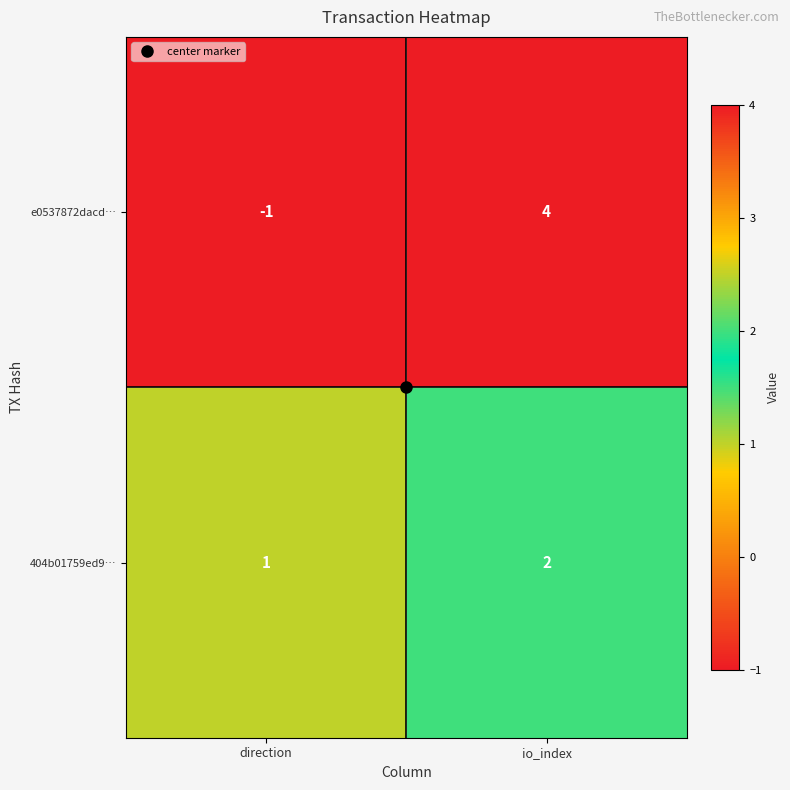

List the series in order of their peak value, lowest first.

404b01759ed9…, e0537872dacd…